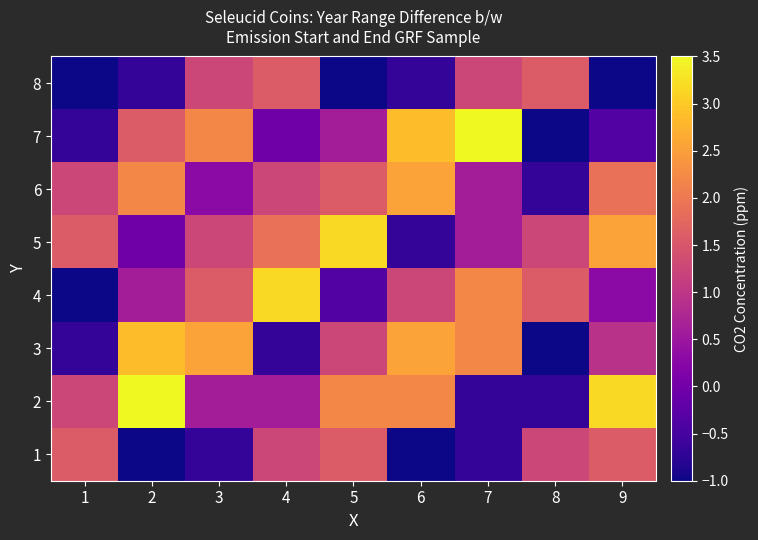

What is the total value across all series at 7?

9.0